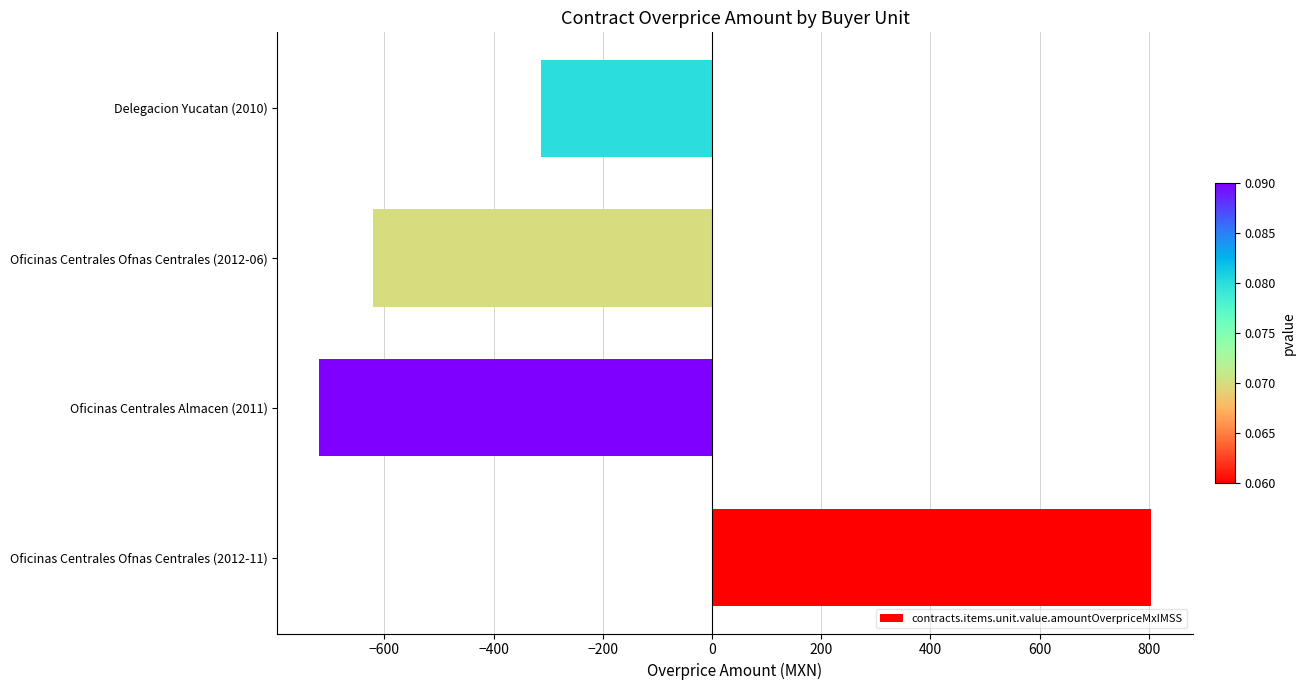

The value at Delegacion Yucatan (2010) is -112.5. True or false?

False